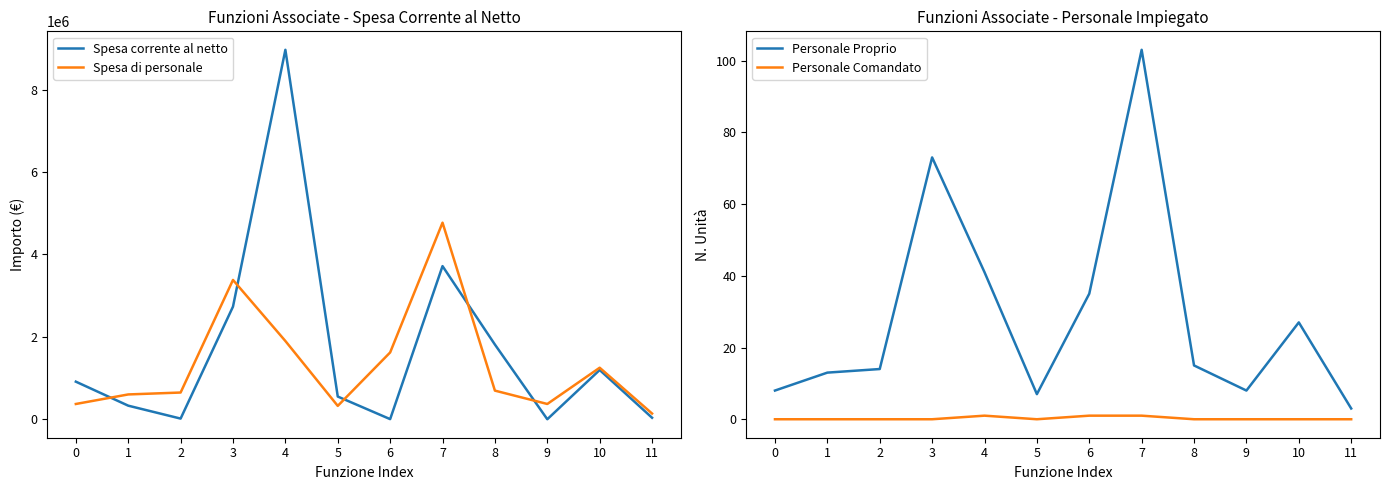

What is the greatest value displayed?

8964802.4